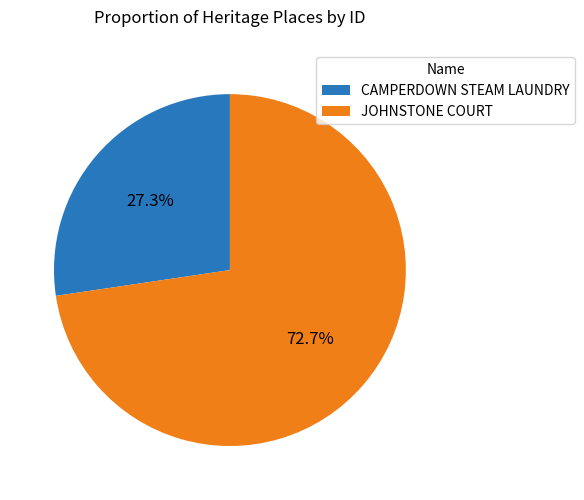

To the nearest percent, what is the average slice percentage?

50%